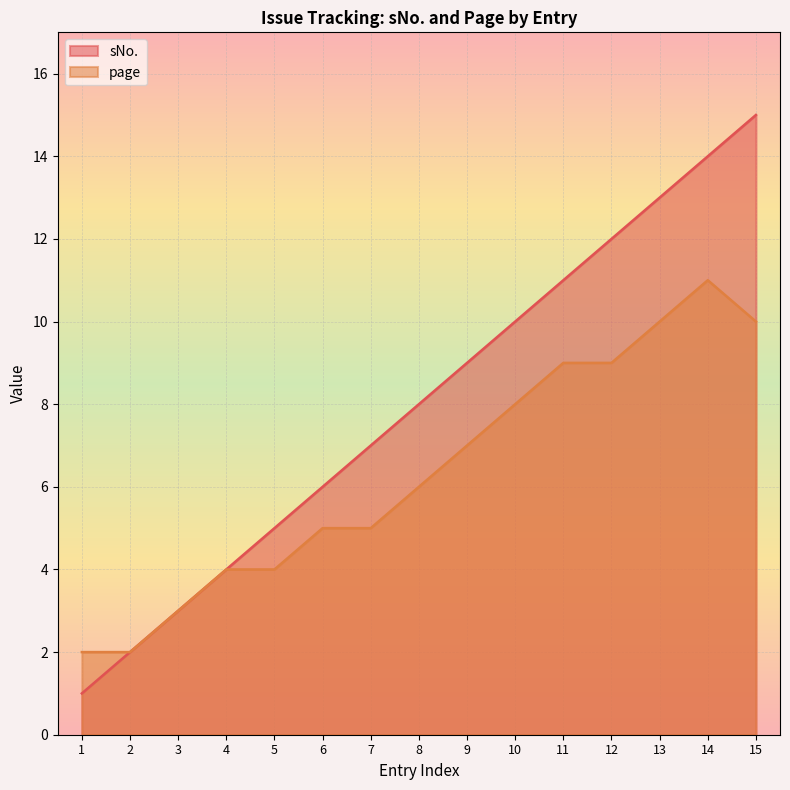

Which series has the widest spread of values?

sNo.